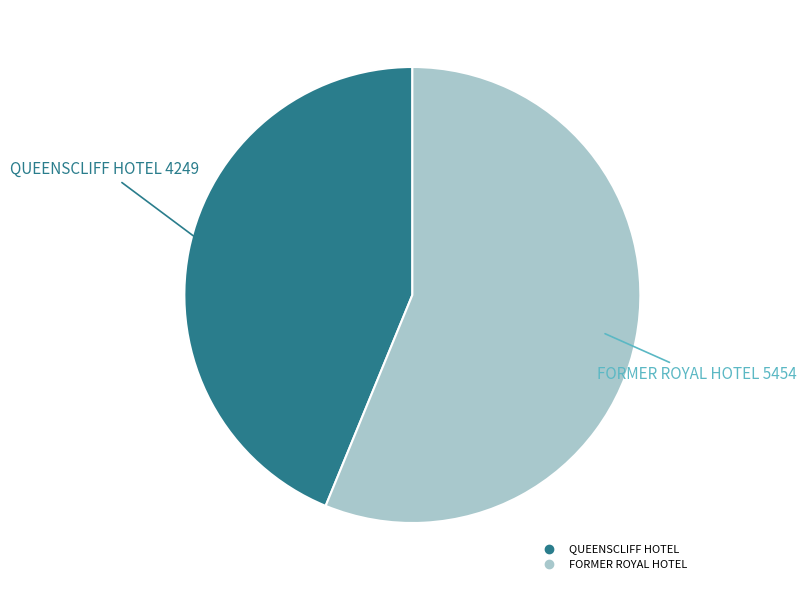

Rank the categories by value from highest to lowest.

FORMER ROYAL HOTEL, QUEENSCLIFF HOTEL